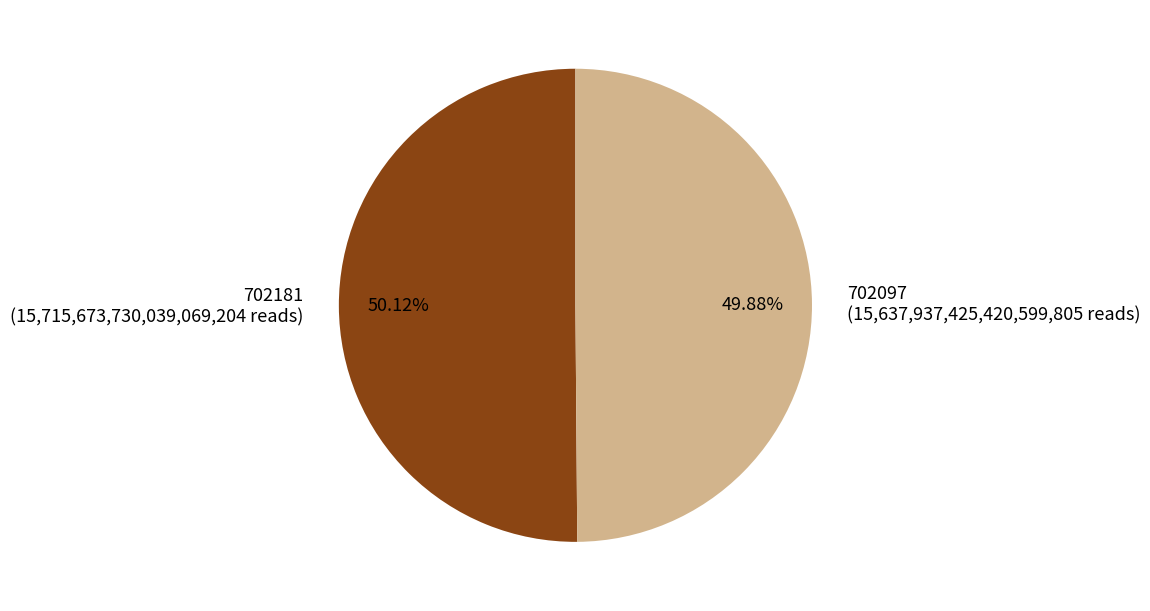

How many slices are in this pie chart?

2